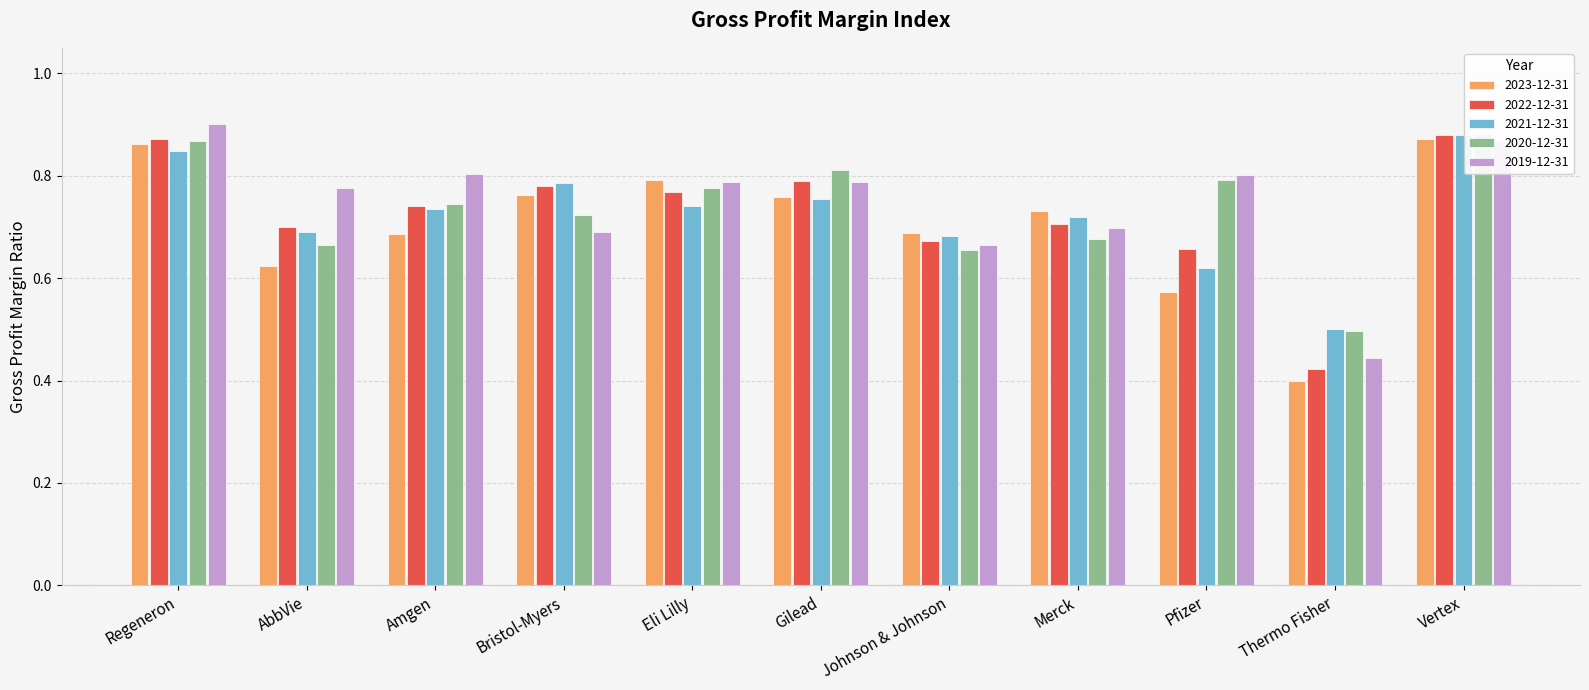

Rank the categories by 2023-12-31 value from lowest to highest.

Thermo Fisher, Pfizer, AbbVie, Amgen, Johnson & Johnson, Merck, Gilead, Bristol-Myers, Eli Lilly, Regeneron, Vertex